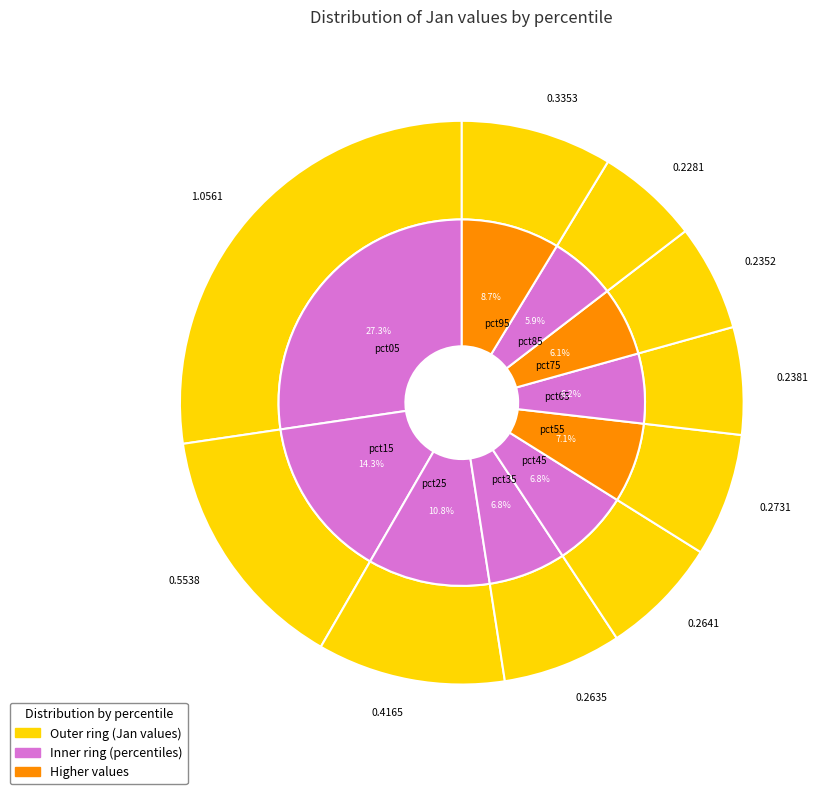

To the nearest percent, what portion does pct65 represent?

6%